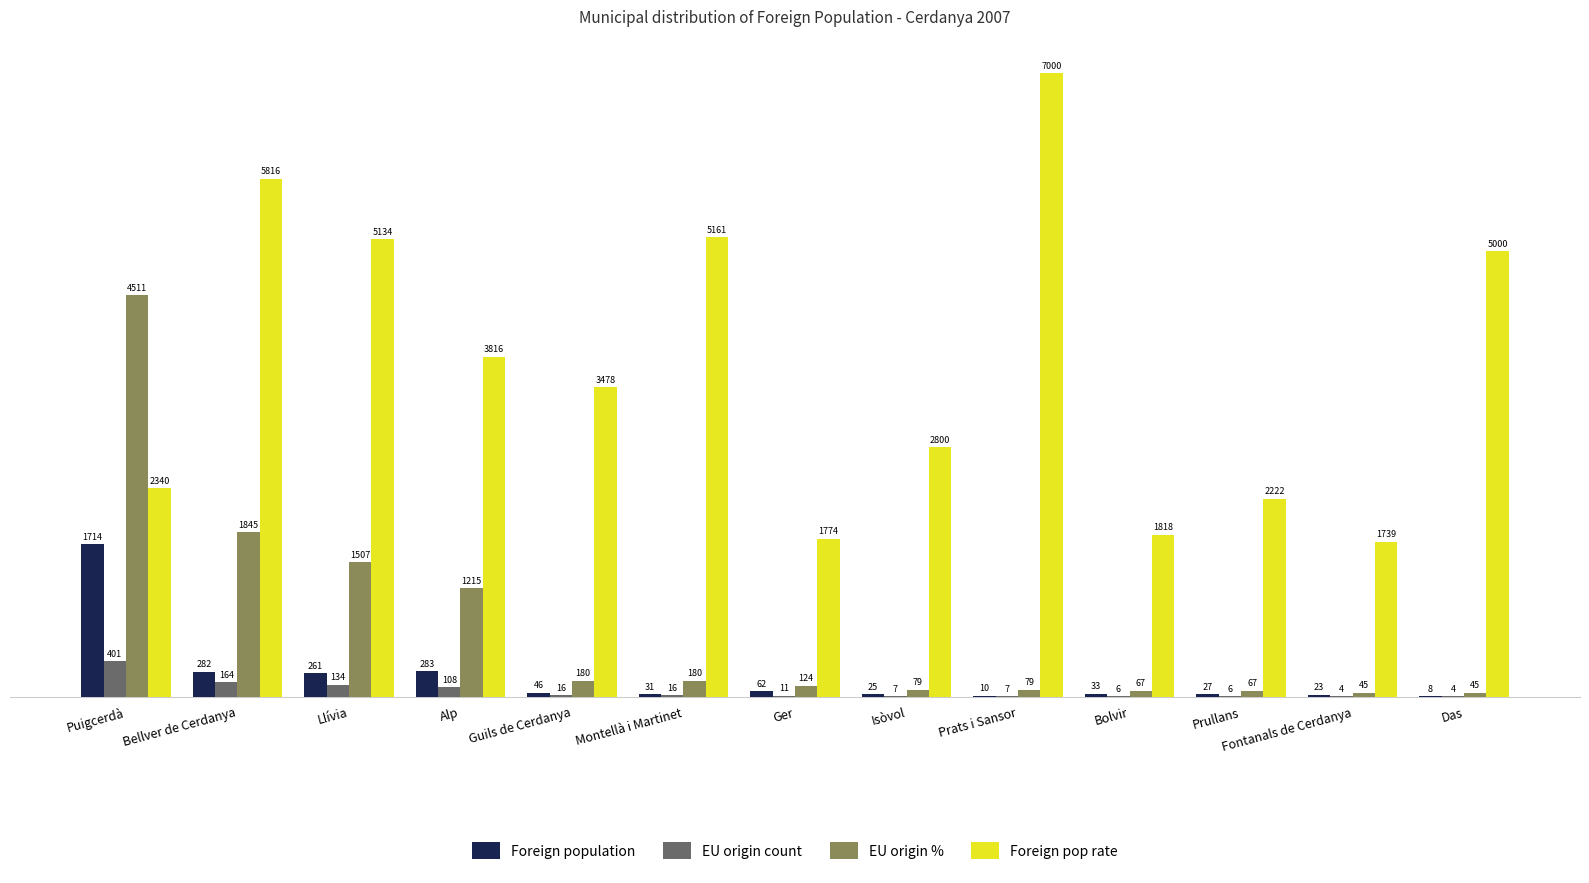

What is the total value across all series at Bolvir?

1924